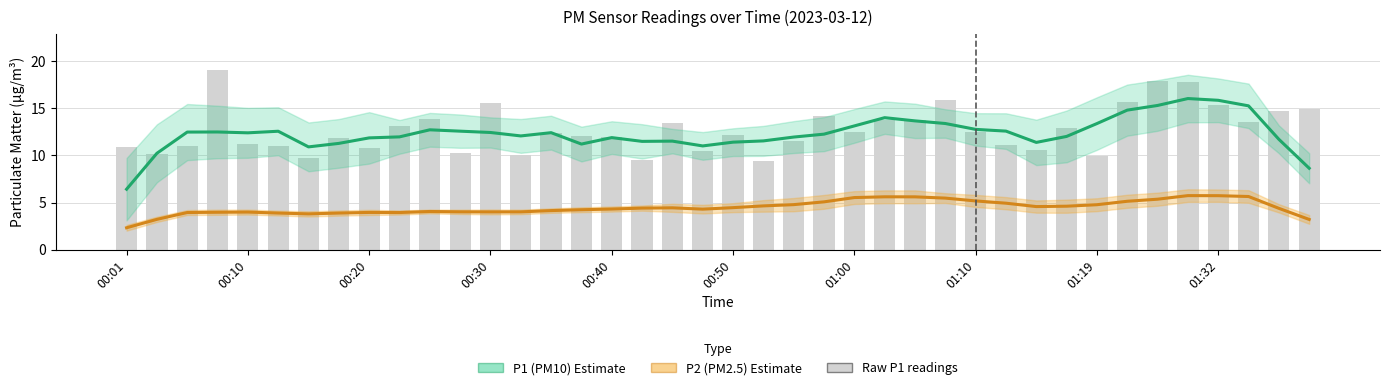

Does the chart contain any negative values?

No